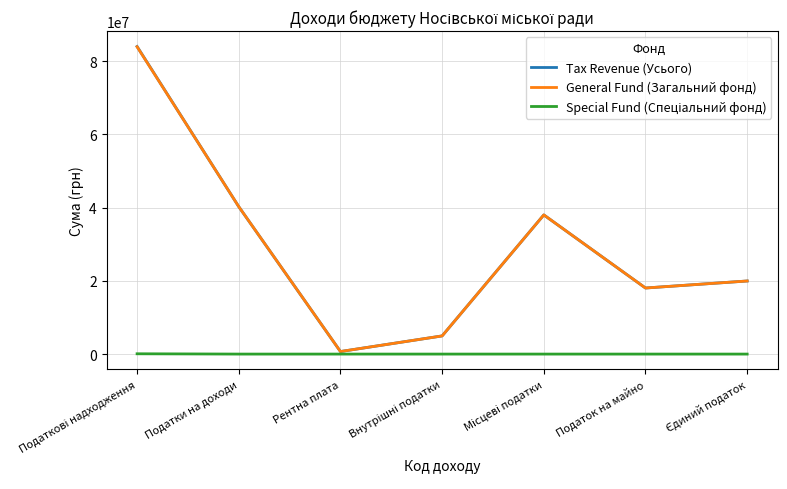

Is it true that Tax Revenue (Усього) equals 40240000 at Податки на доходи?

True